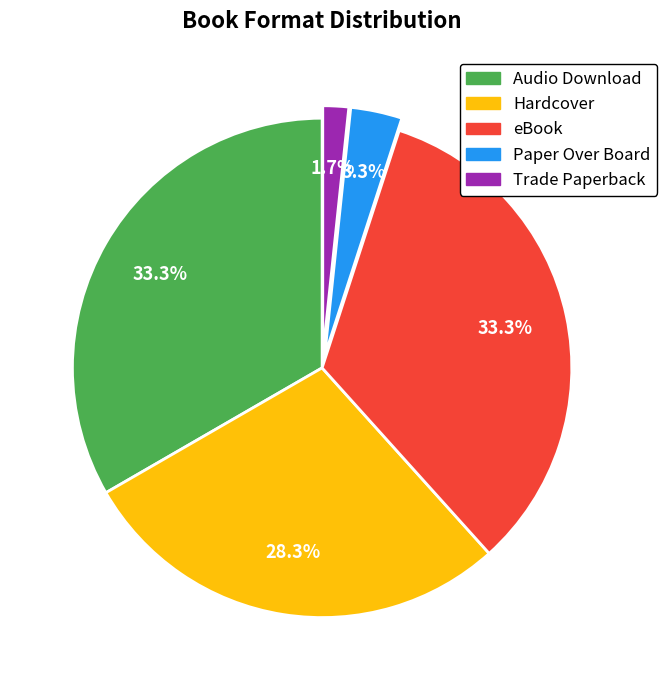

What portion of the pie excludes Trade Paperback?

98.3%